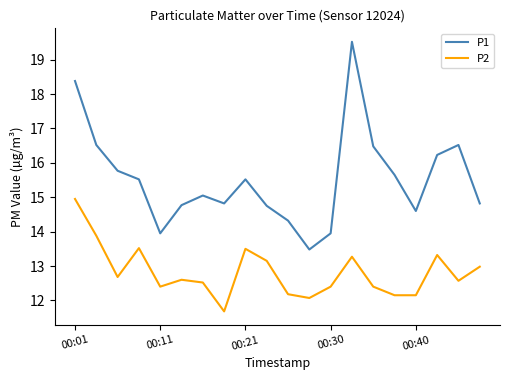

What are all the series names shown in the legend?

P1, P2